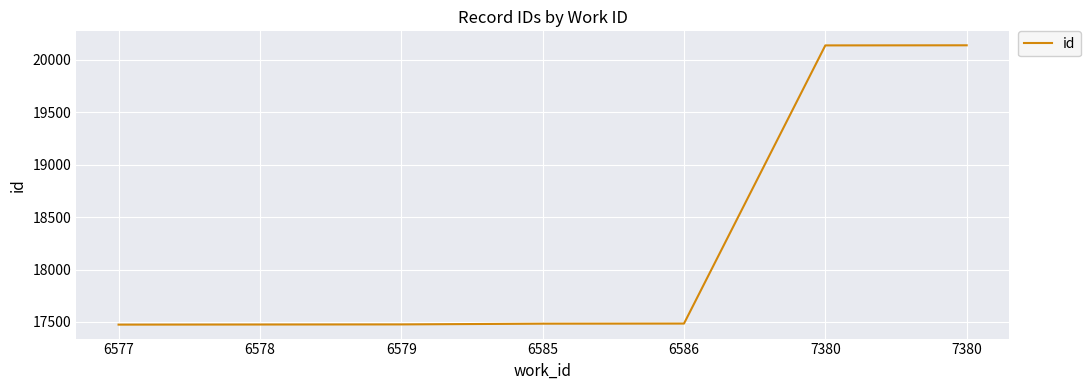

What is the sum of the values at 6577 and 6586?

34960